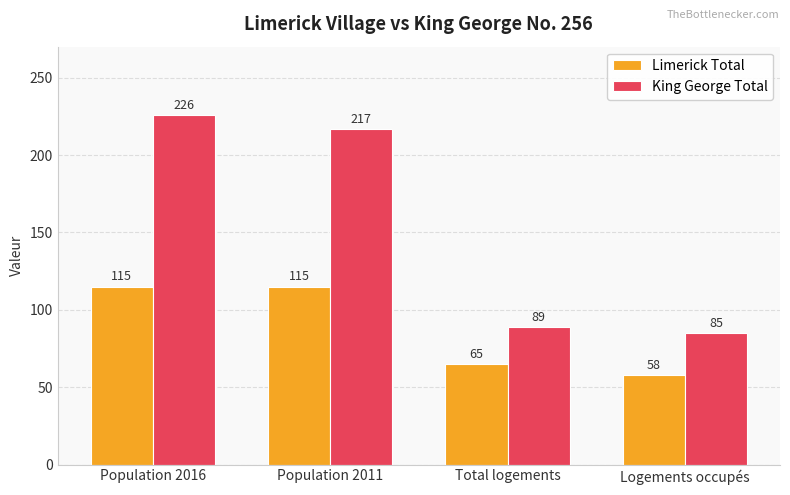

What is the difference between the maximum and minimum values in the Limerick Total series?

57